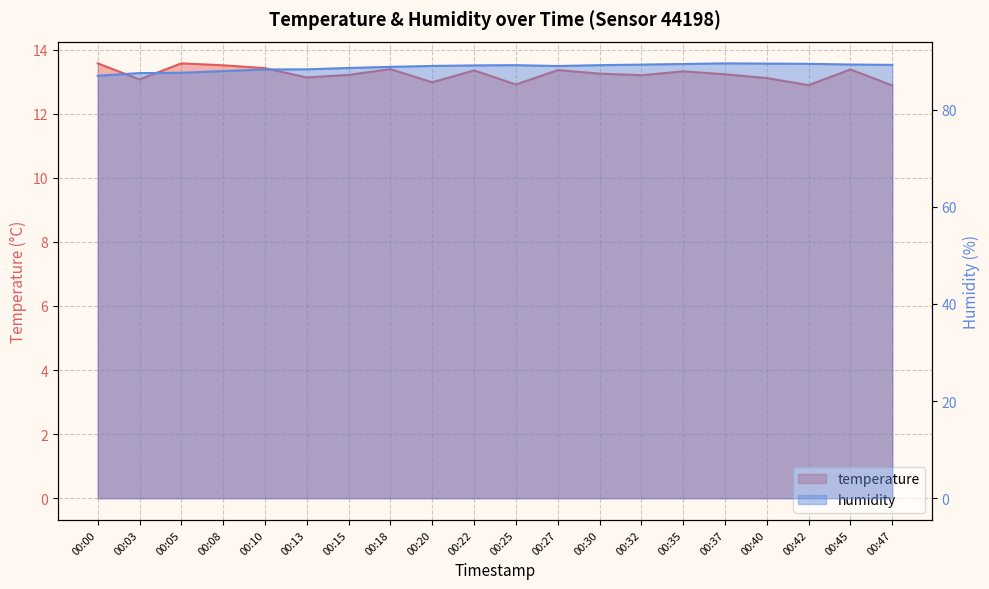

Reading left to right, list all the values displayed in this chart.

temperature: 00:00=13.6	00:03=13.1	00:05=13.6	00:08=13.5	00:10=13.4	00:13=13.1	00:15=13.2	00:18=13.4	00:20=13.0	00:22=13.3	00:25=12.9	00:27=13.4	00:30=13.2	00:32=13.2	00:35=13.3	00:37=13.2	00:40=13.1	00:42=12.9	00:45=13.4	00:47=12.9
humidity: 00:00=87.0	00:03=87.6	00:05=87.6	00:08=88.0	00:10=88.3	00:13=88.3	00:15=88.6	00:18=88.8	00:20=89.0	00:22=89.1	00:25=89.2	00:27=89.0	00:30=89.2	00:32=89.3	00:35=89.4	00:37=89.6	00:40=89.5	00:42=89.5	00:45=89.3	00:47=89.2